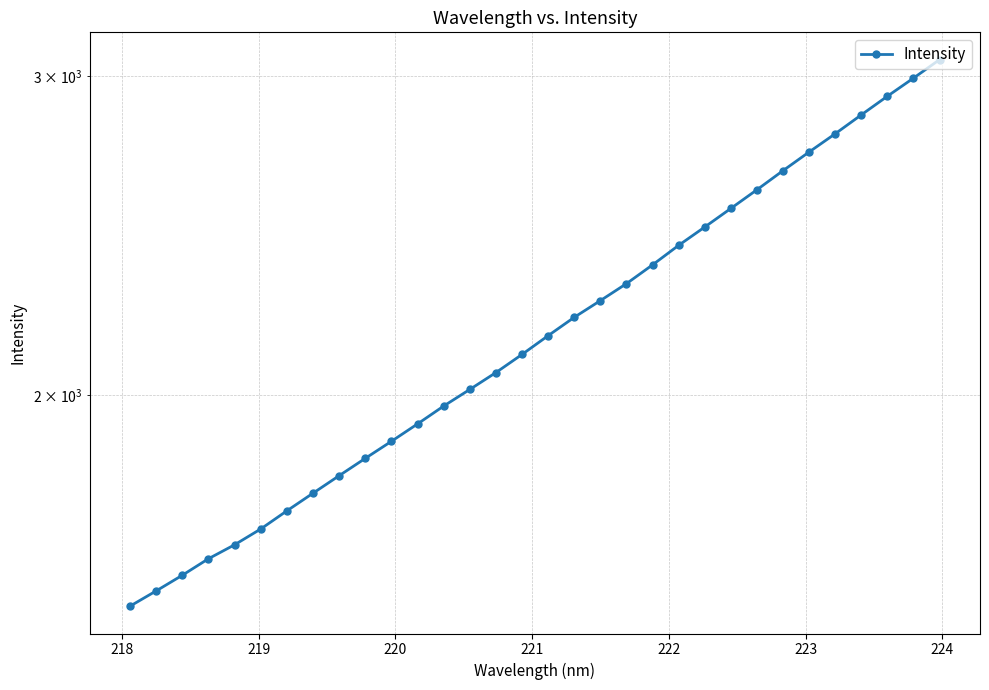

What is the average value?

2190.2